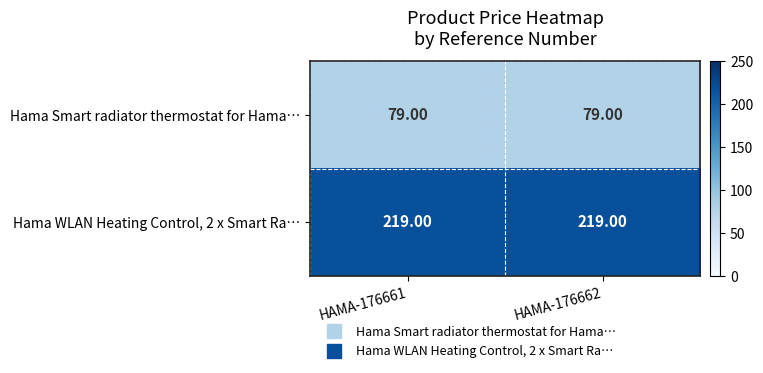

Is the value of Hama Smart radiator thermostat for Hama… at HAMA-176662 greater than the value of Hama WLAN Heating Control, 2 x Smart Ra… at HAMA-176661?

No